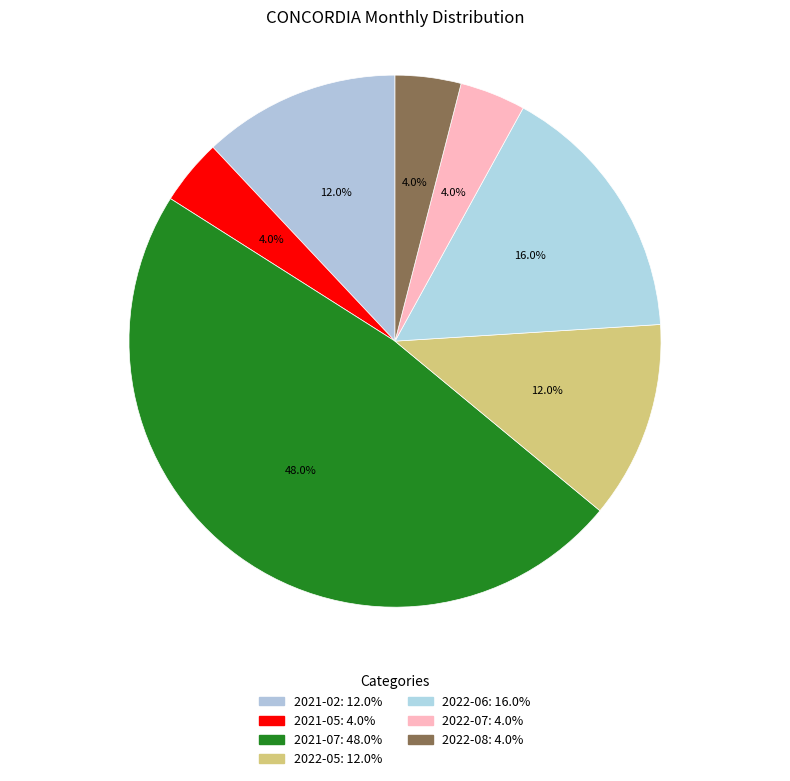

Does any single category account for the majority?

No